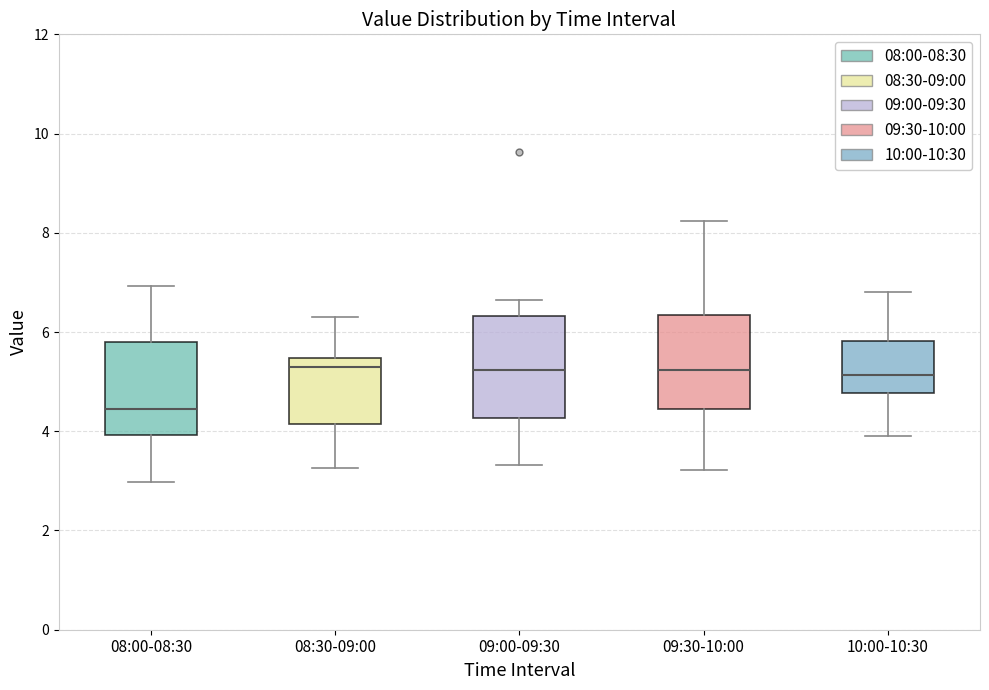

Reading left to right, read every box against the y-axis: the position of its median line, the range the box covers, and the ends of its whiskers. The values are not printed on the chart, so give them approximately, as read against the axis.

08:00-08:30: median 4.4, box 4.0 to 5.8, whiskers 3.0 to 7.0
08:30-09:00: median 5.4 (just below the box's upper edge), box 4.2 to 5.4, whiskers 3.2 to 6.4
09:00-09:30: median 5.2, box 4.2 to 6.4, whiskers 3.4 to 6.6
09:30-10:00: median 5.2, box 4.4 to 6.4, whiskers 3.2 to 8.2
10:00-10:30: median 5.2, box 4.8 to 5.8, whiskers 4.0 to 6.8